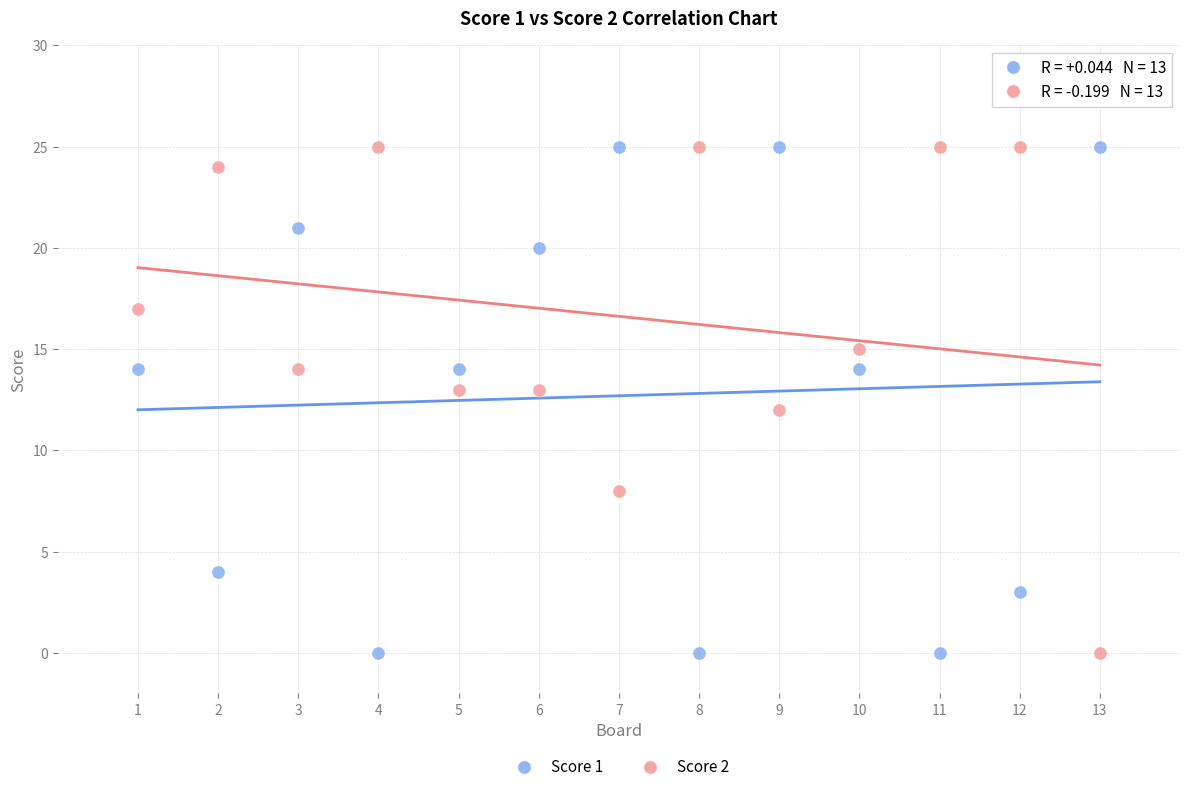

What is the X range (max minus min) for the scatter plot?

12